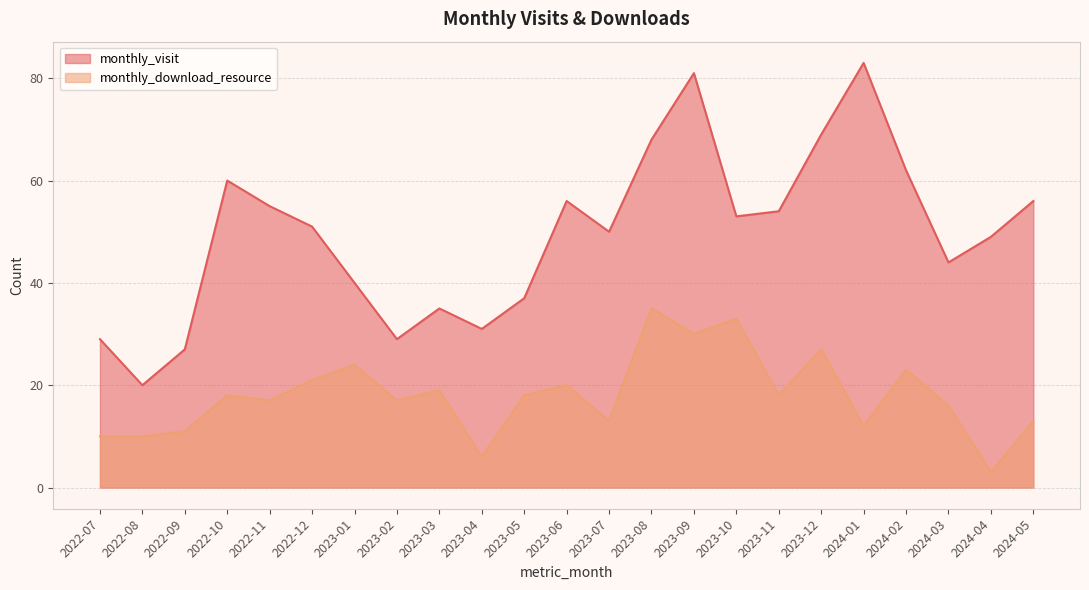

At which category does monthly_visit reach its first local peak?

2022-10